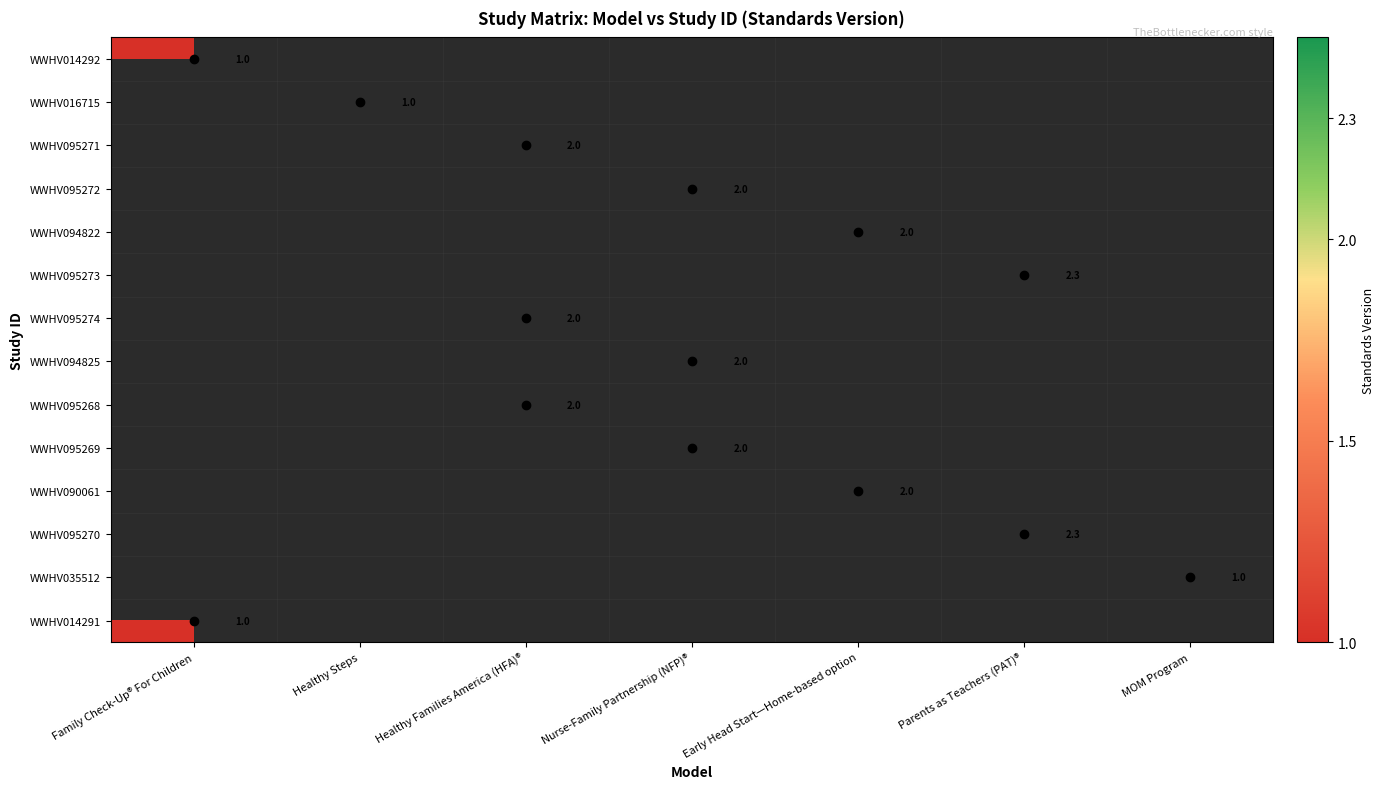

Is it true that WWHV095268 equals 2.0 at Healthy Families America (HFA)®?

True